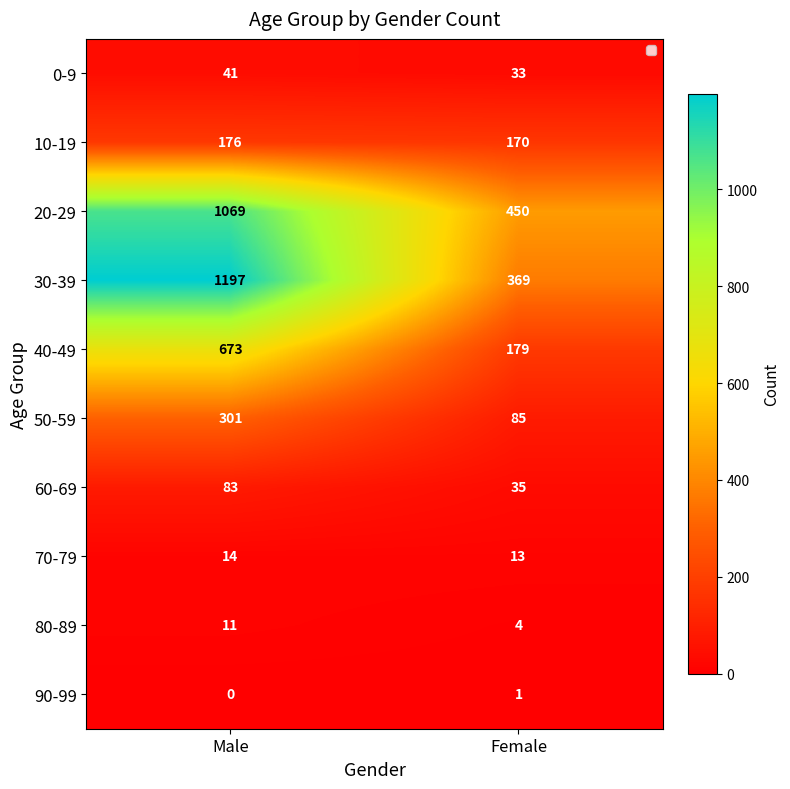

Is it true that 70-79 equals 5 at Female?

False